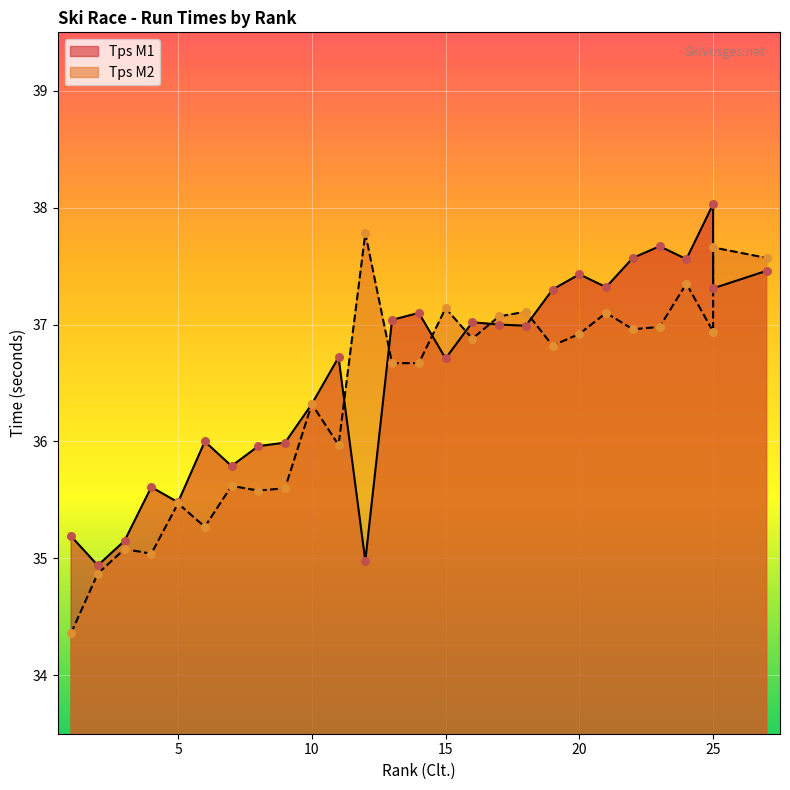

Which series has the largest total across all categories?

Tps M1